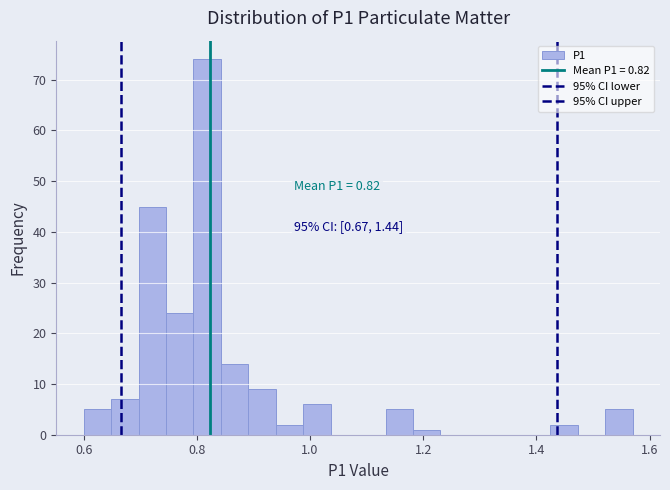

Around what value on the x-axis is the tallest bar? Give the approximate position of its centre, as read against the axis.

0.82